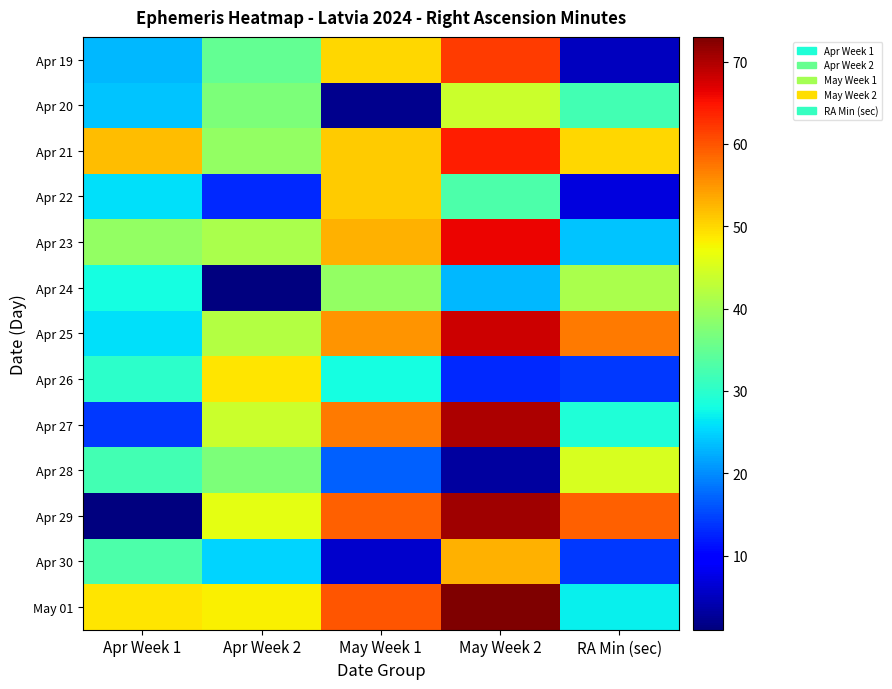

List the series in order of their peak value, highest first.

May 01, Apr 29, Apr 27, Apr 25, Apr 23, Apr 21, Apr 19, Apr 30, Apr 22, Apr 26, Apr 28, Apr 20, Apr 24